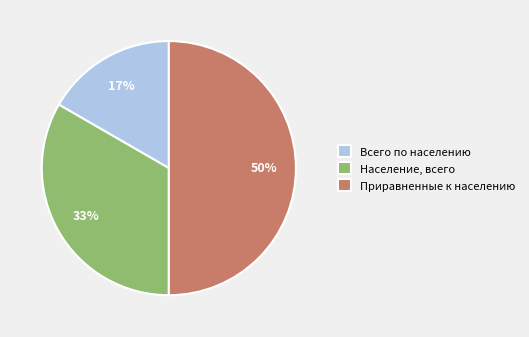

Does Население, всего account for over 50% of the chart?

No